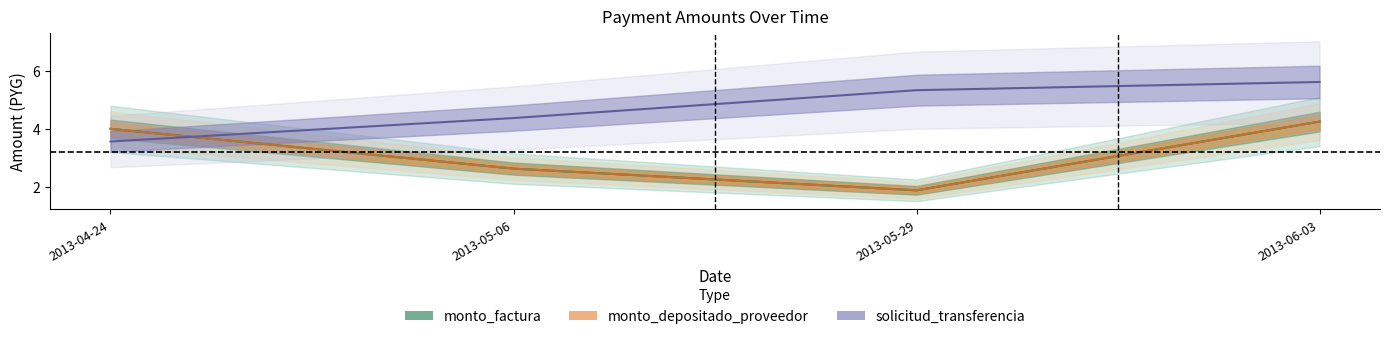

Read the monto_factura value at 2013-05-29.

1.9